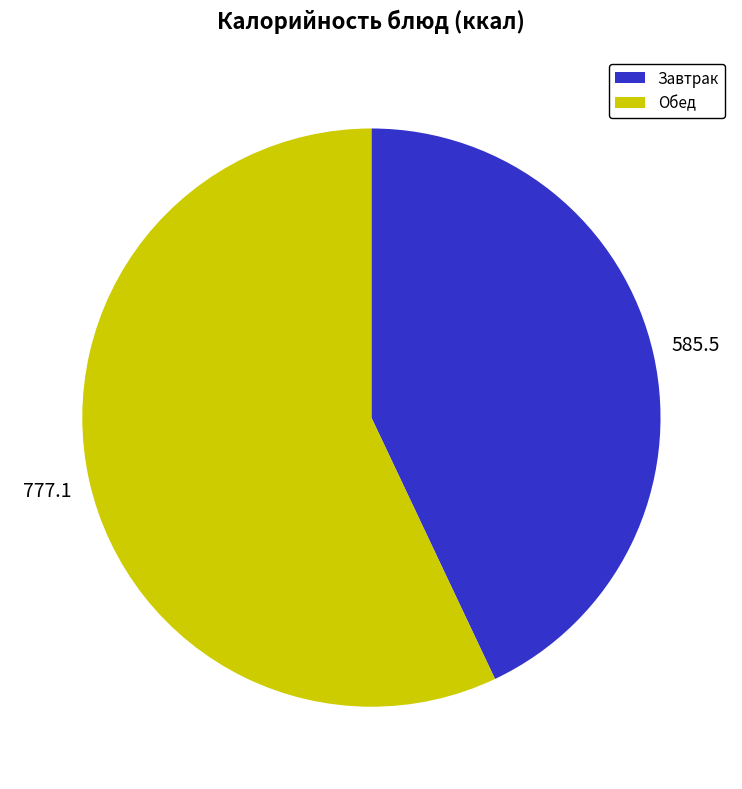

Does any single category account for the majority?

Yes